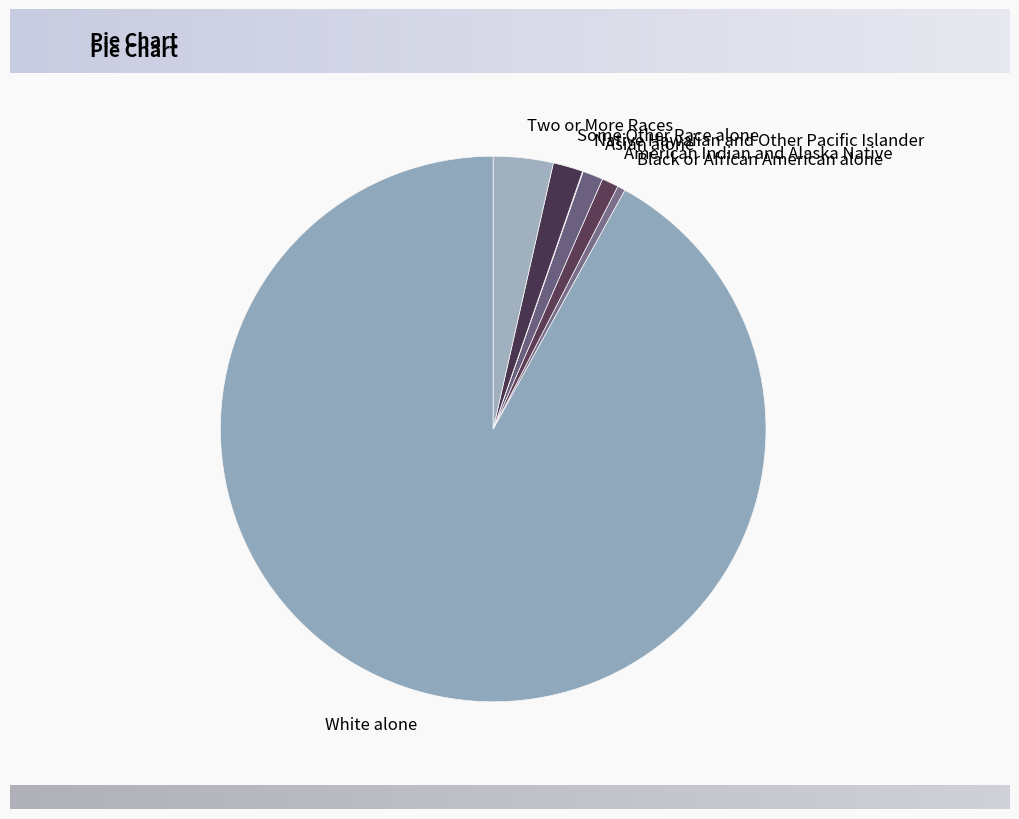

Combined, do White alone and American Indian and Alaska Native account for over 50%?

Yes